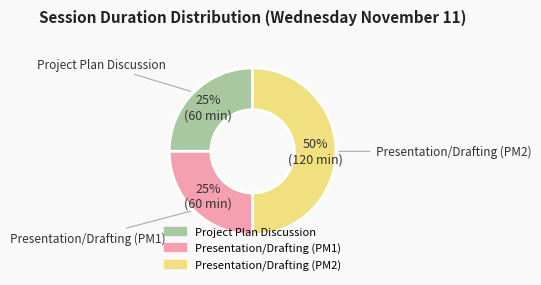

What is the ratio of the value at Presentation/Drafting (PM2) to the value at Project Plan Discussion?

2.0